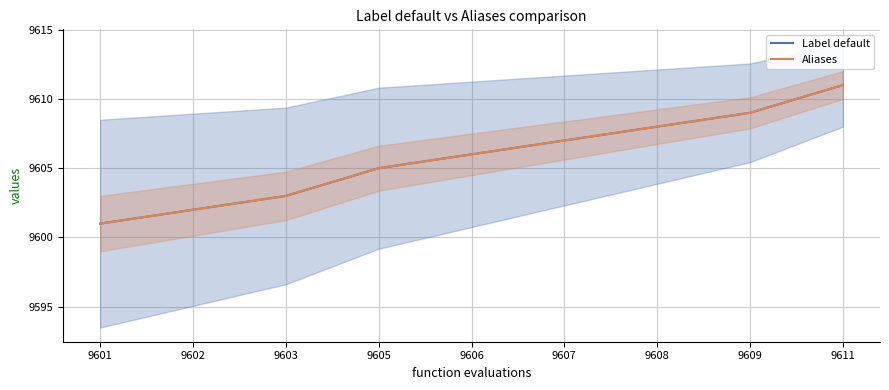

Which label corresponds to the largest value in the chart?

9611